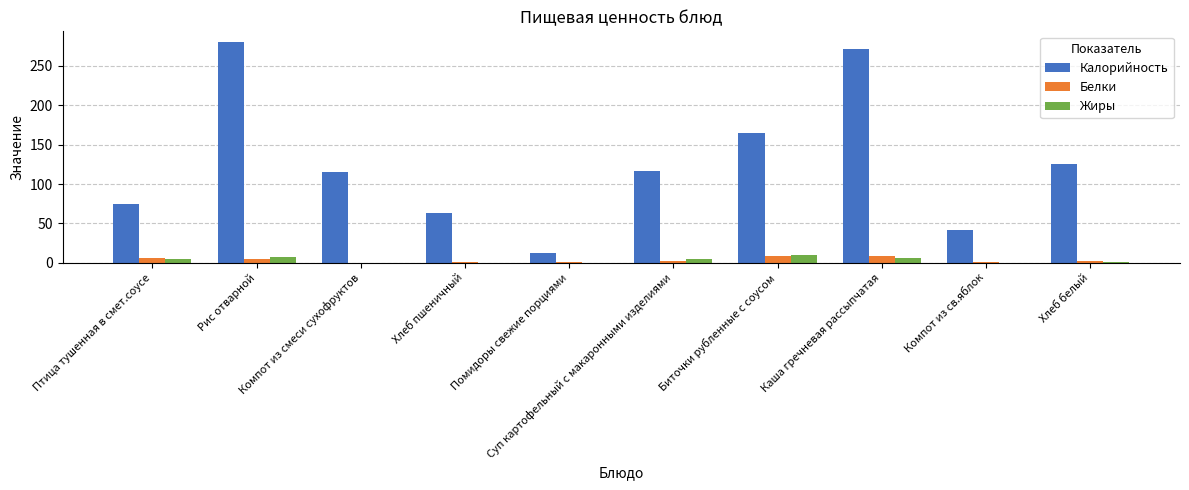

What is the sum of all Жиры values?

33.6